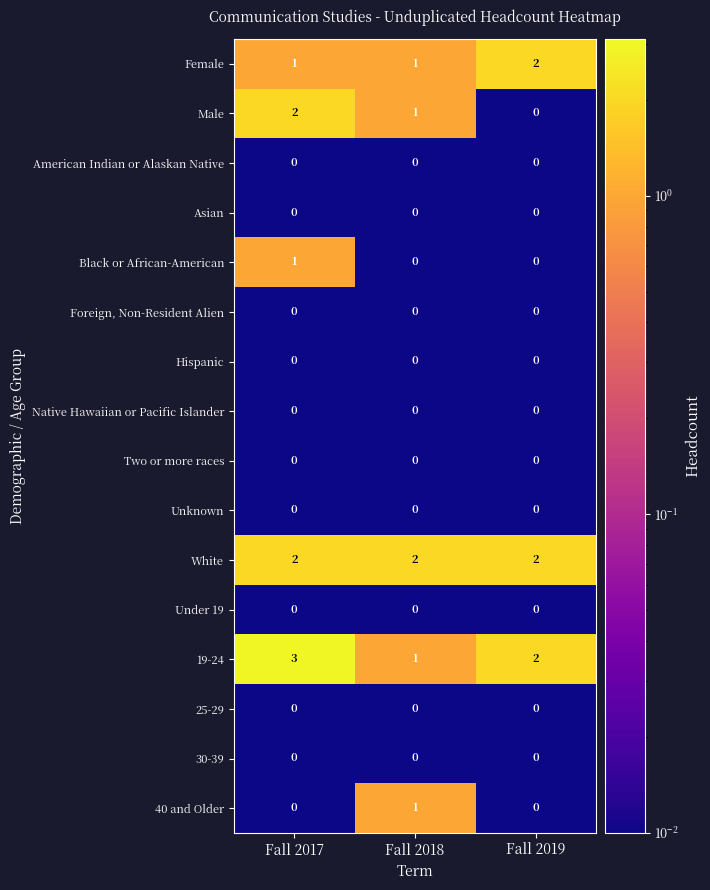

Between Fall 2017 and Fall 2018, which series saw the biggest shift?

19-24